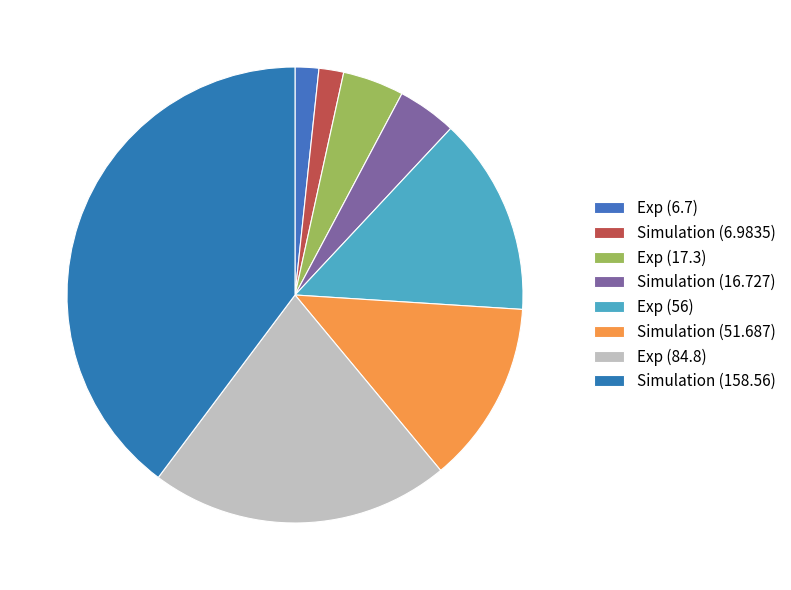

What percentage is the Simulation (6.9835) slice, to the nearest percent?

2%